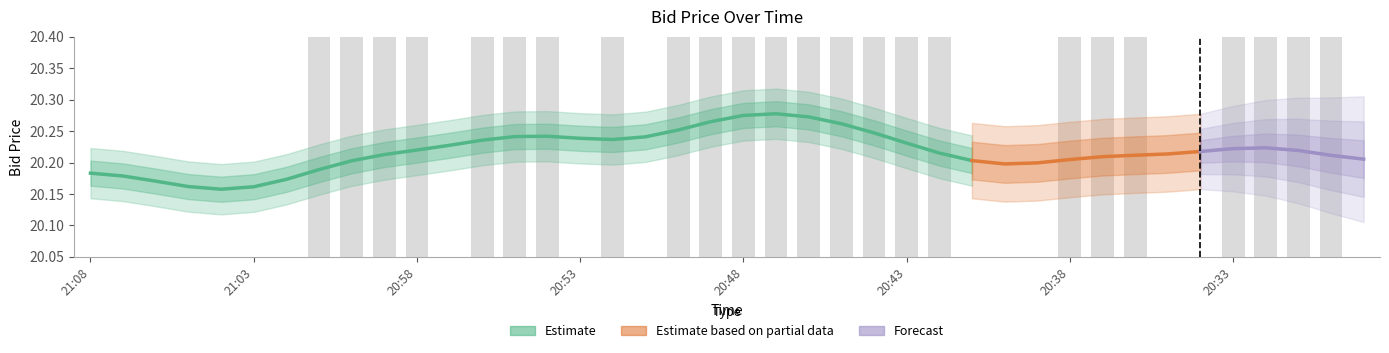

What is the label of the 15th bar from the right?

20:43